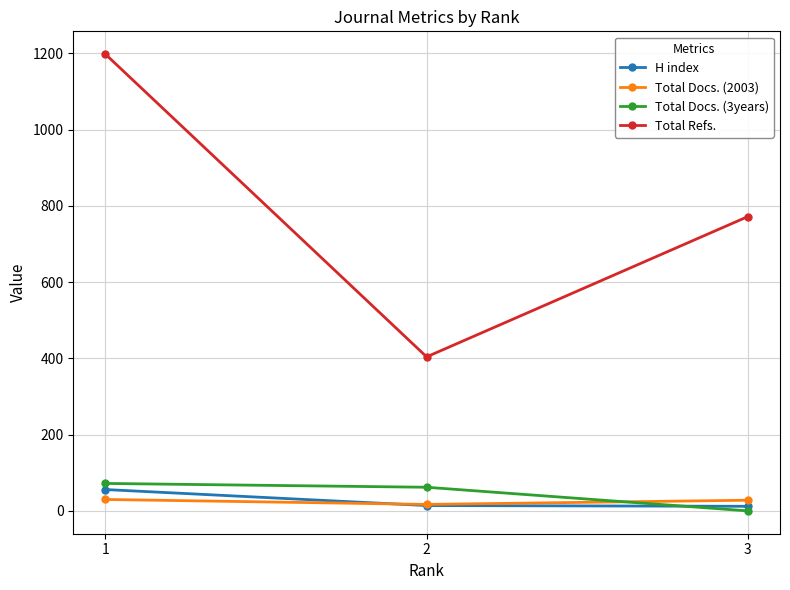

What is the value of the Total Docs. (3years) point at the 2nd from the left?

62